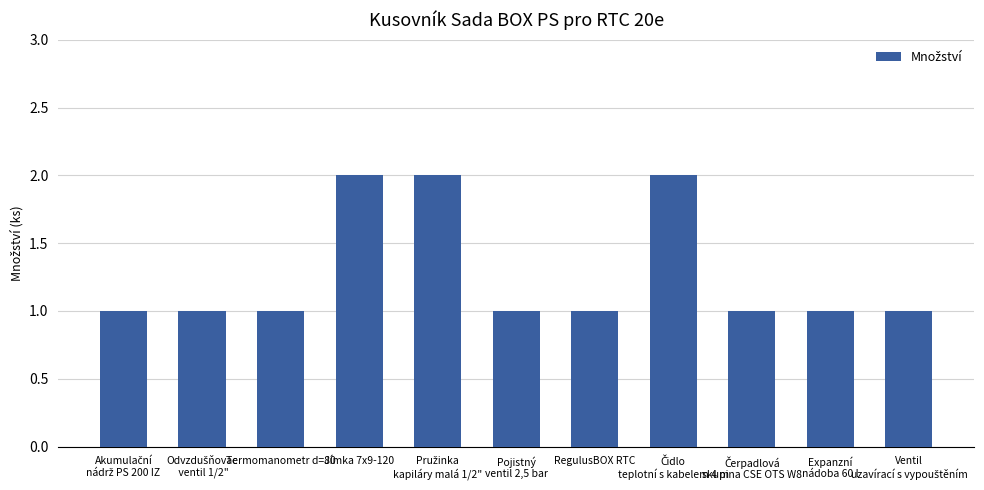

The chart shows a value of 1 at Termomanometr d=80. True or false?

True